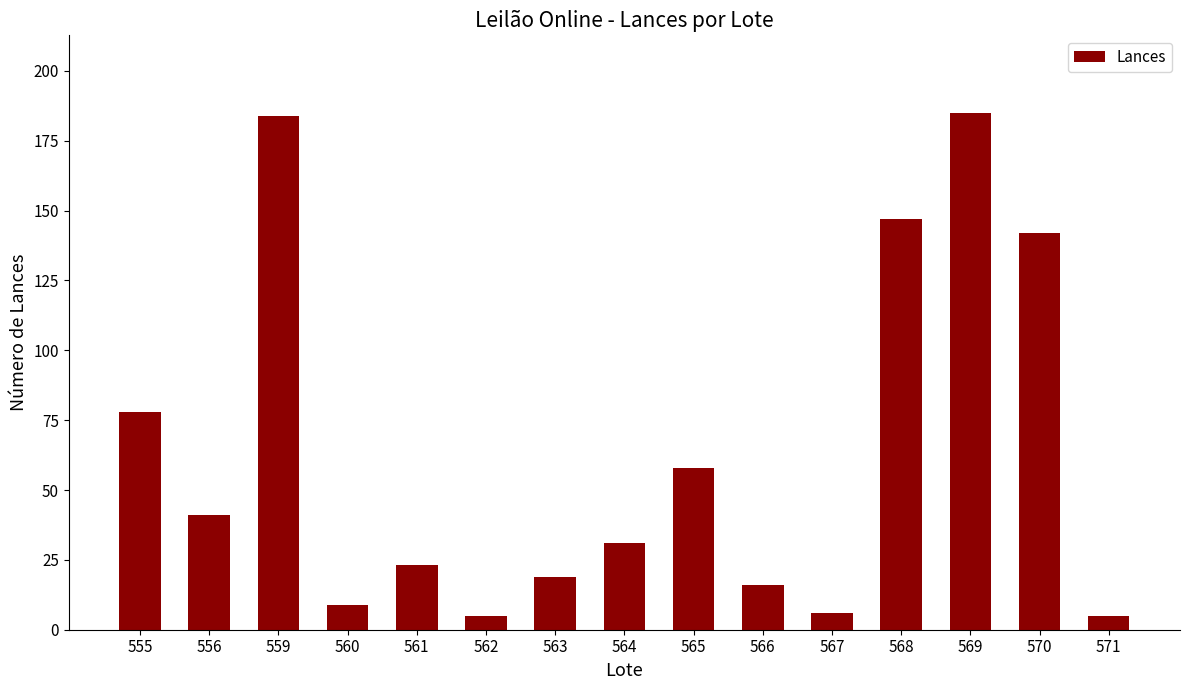

Reading left to right, list all the values displayed in this chart.

78	41	184	9	23	5	19	31	58	16	6	147	185	142	5